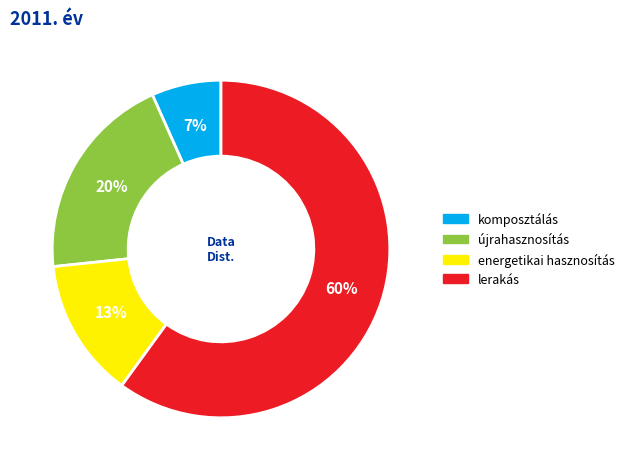

The lerakás slice represents 74% of the pie. True or false?

False